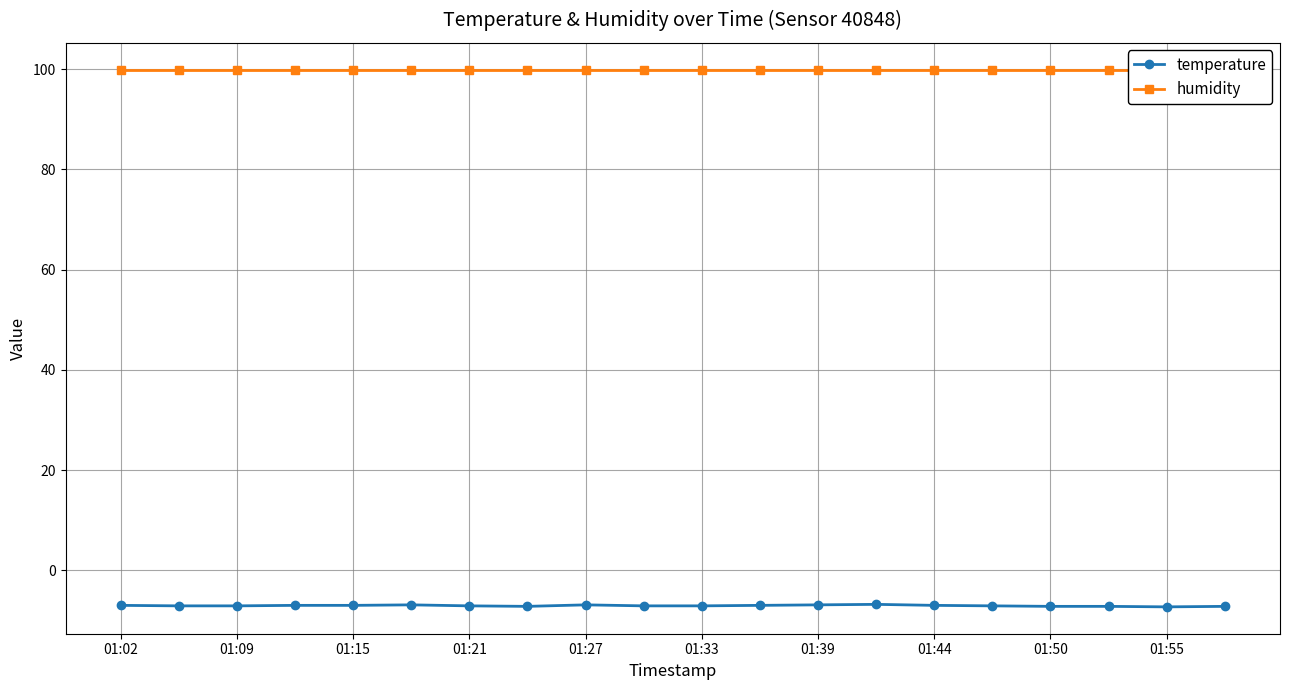

True or false: temperature and humidity intersect in this chart.

False